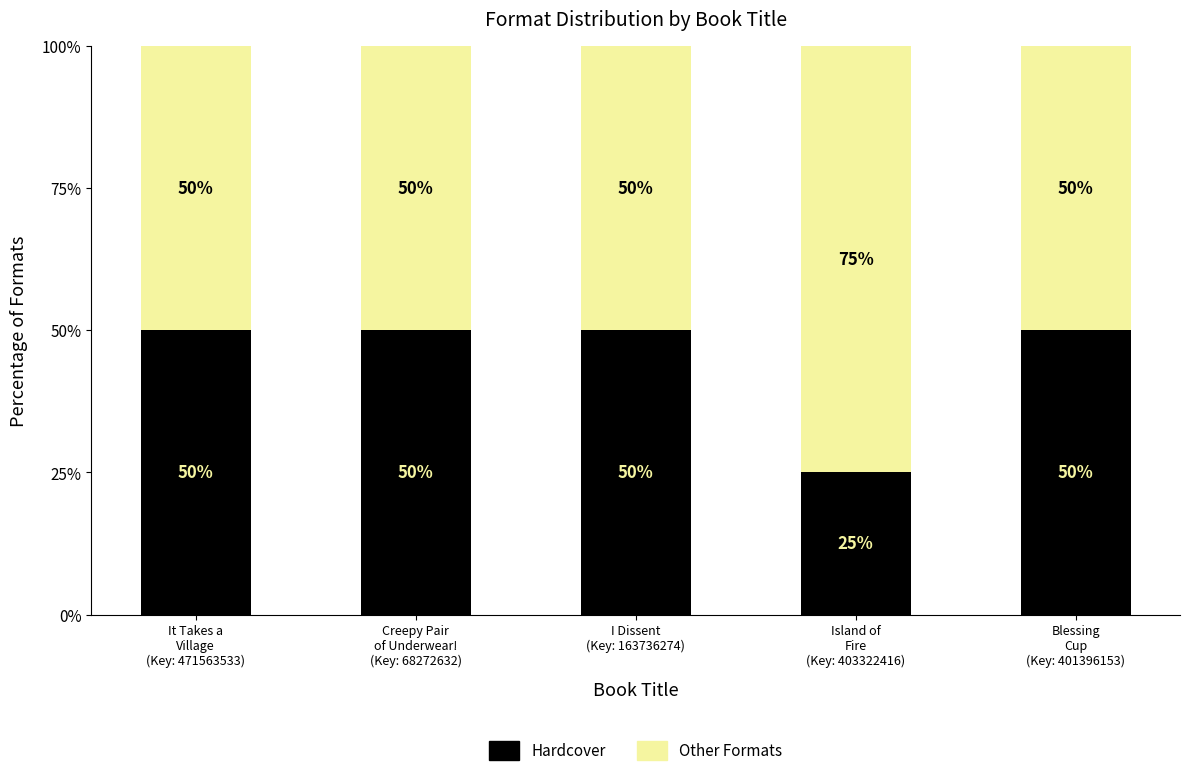

What is the sum of all Hardcover values?

225